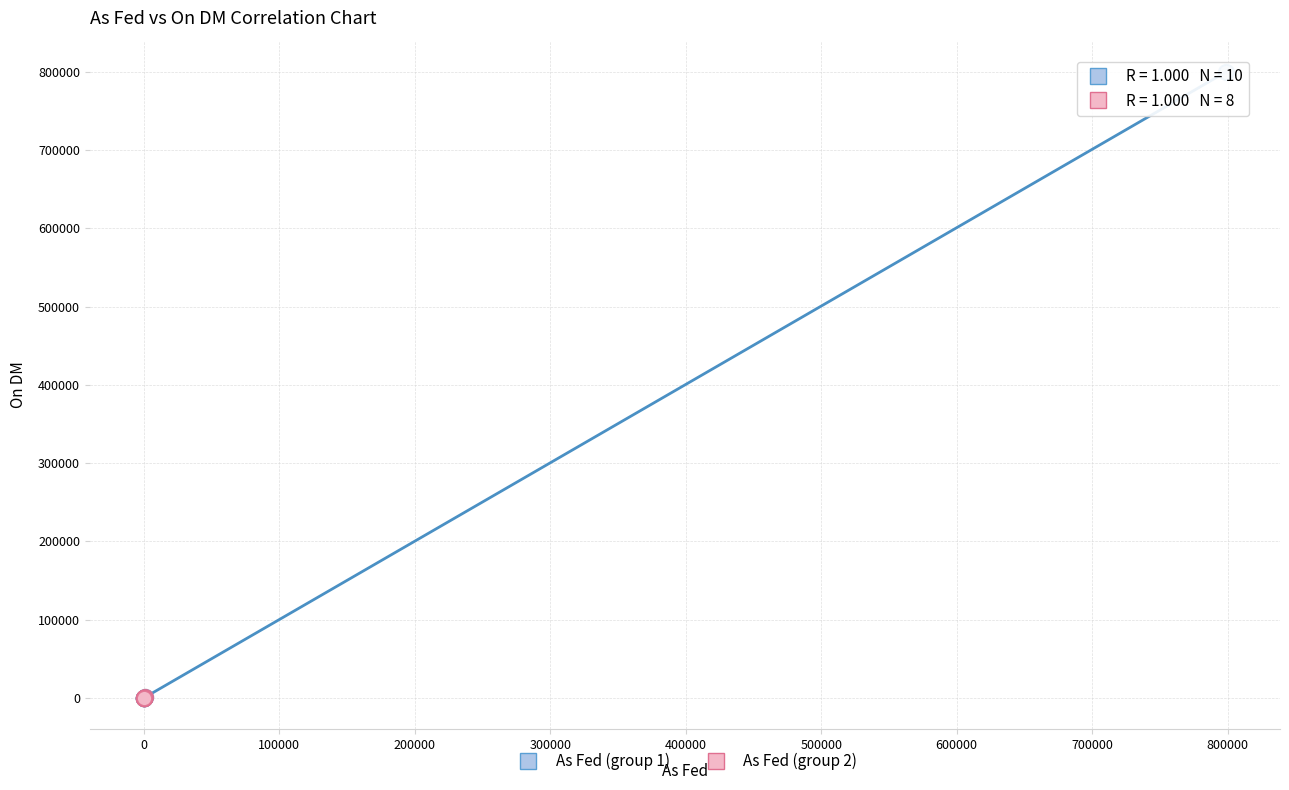

Which series contains the highest Y value?

As Fed (group 1)